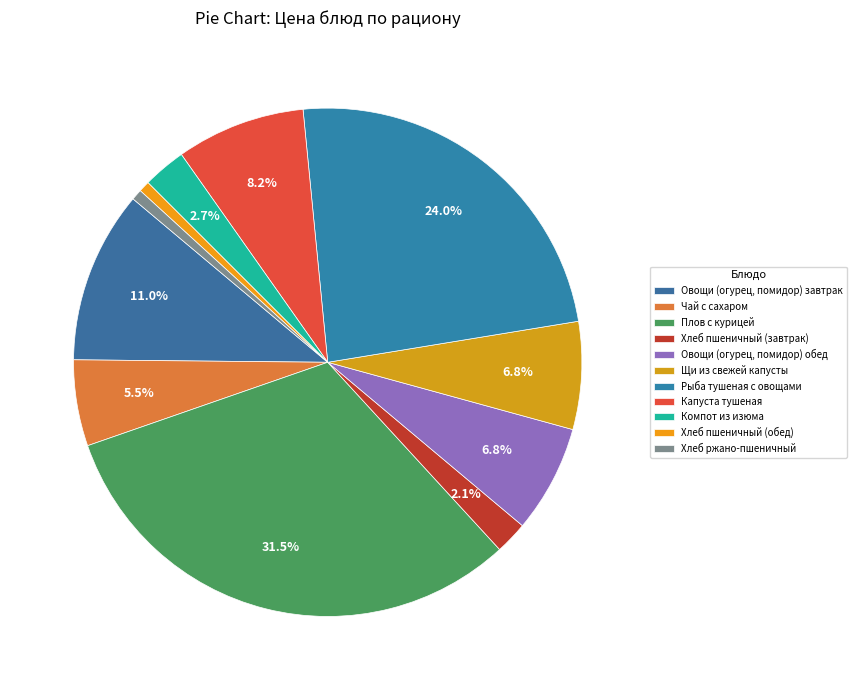

How much of the chart is everything except Компот из изюма?

97.3%